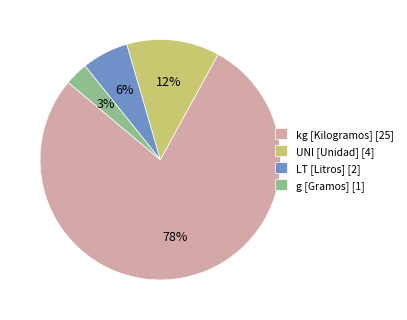

Between UNI [Unidad] [4] and LT [Litros] [2], which is larger?

UNI [Unidad] [4]